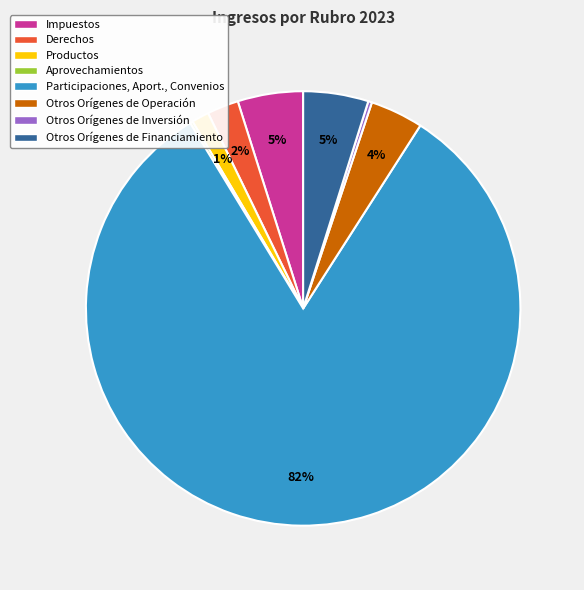

Between Otros Orígenes de Operación and Participaciones, Aport., Convenios, which is larger?

Participaciones, Aport., Convenios